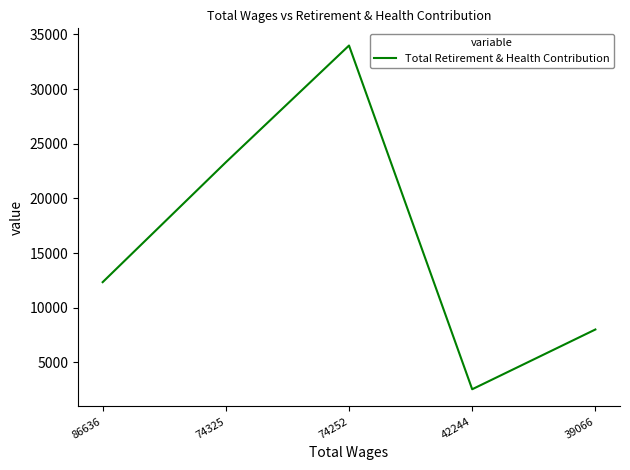

True or false: the data shows 12341 at 86636.

True